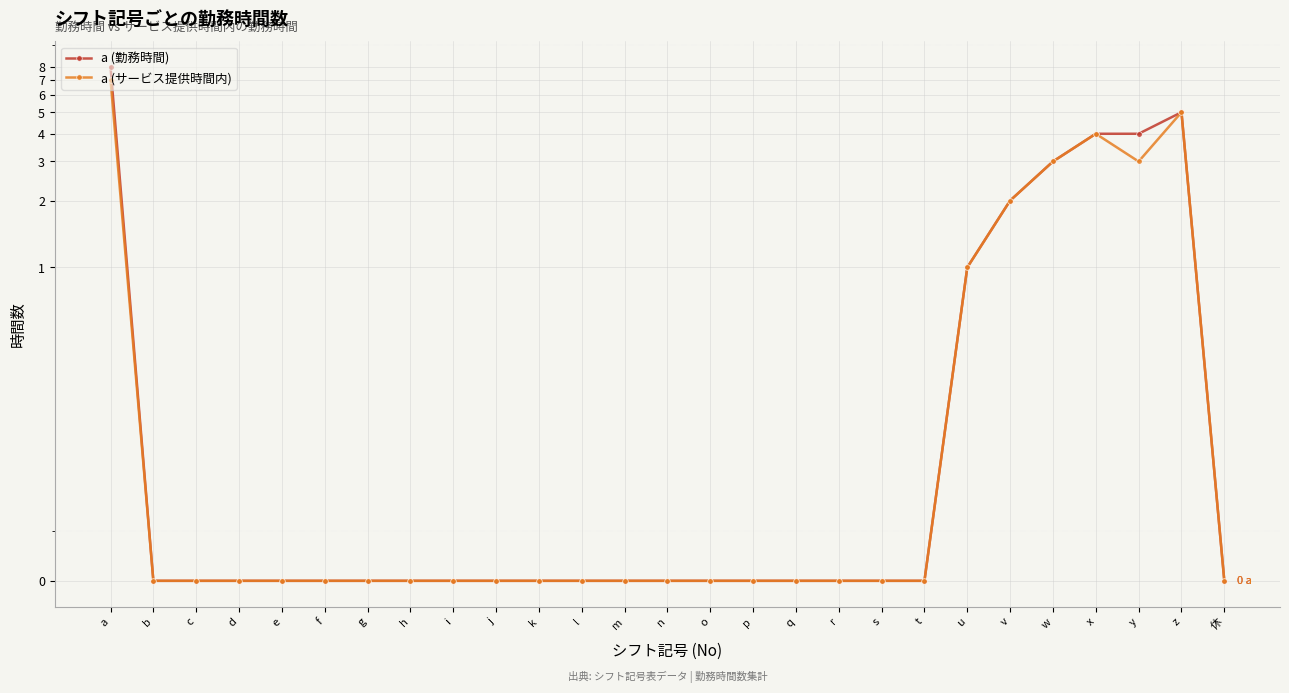

True or false: a (サービス提供時間内) and a (勤務時間) cross at least once.

False